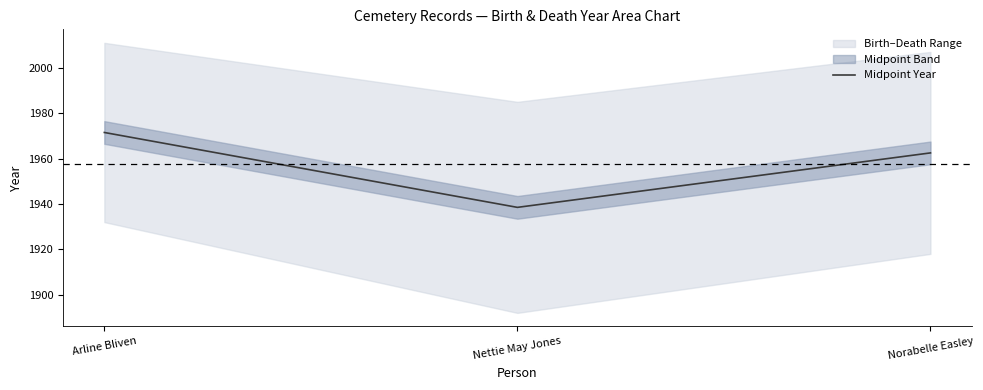

Count the number of categories in the chart.

3